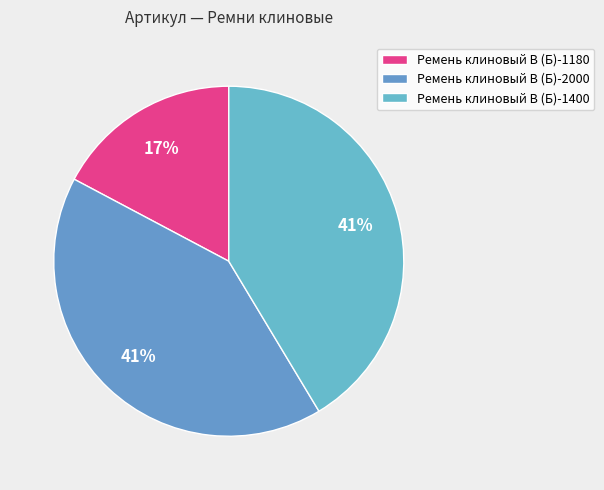

What is the smallest slice in the pie chart?

Ремень клиновый В (Б)-1180